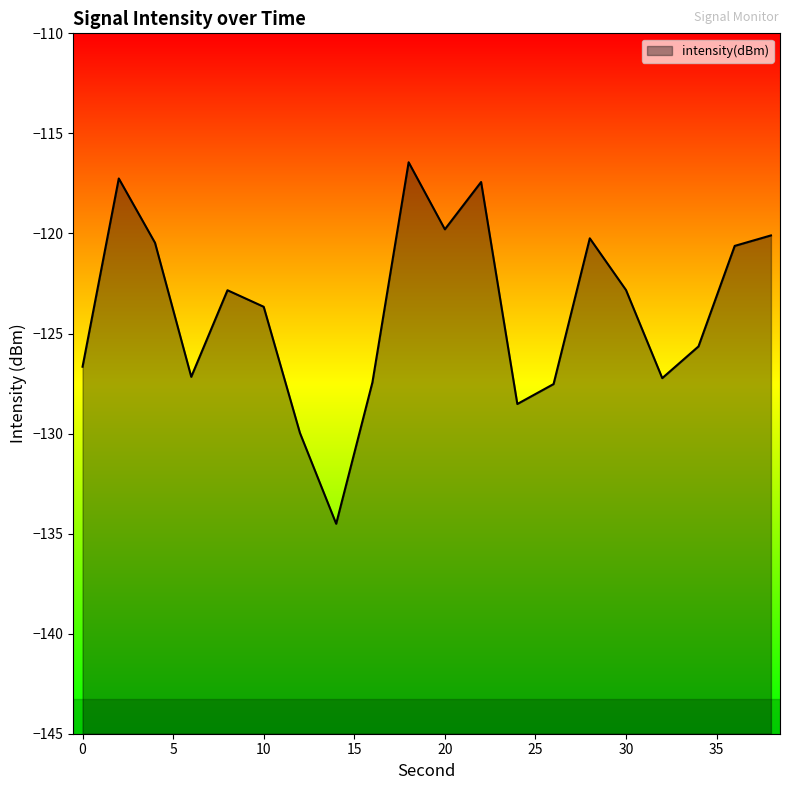

Where is the first local maximum?

2